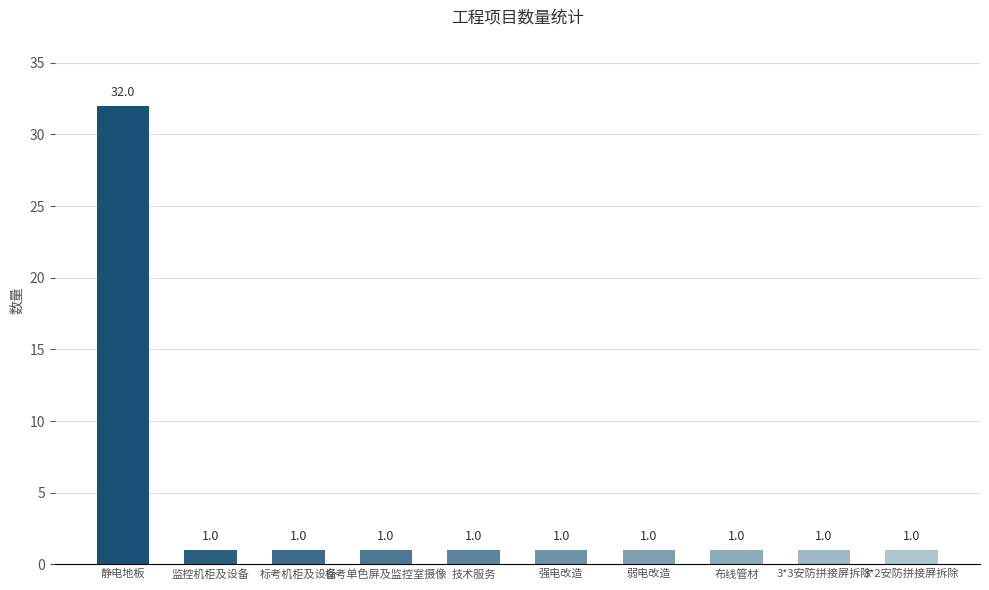

What is the label of the 2nd bar from the right?

3*3安防拼接屏拆除